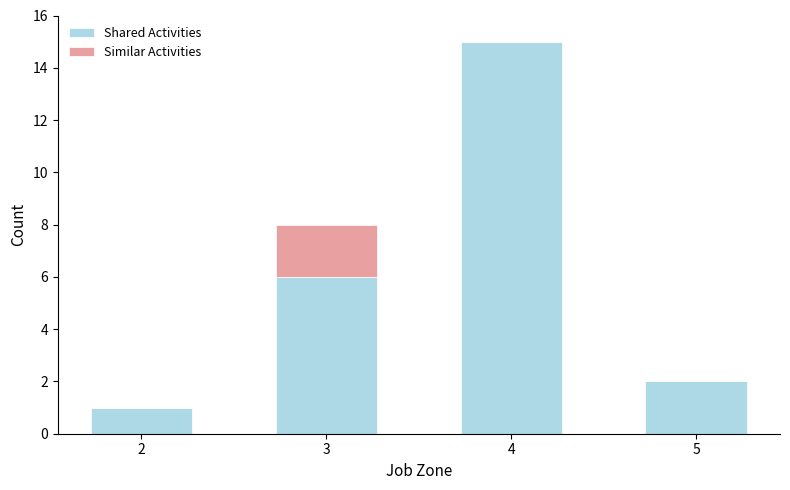

What is the sum of the Shared Activities values at 4 and 3?

21